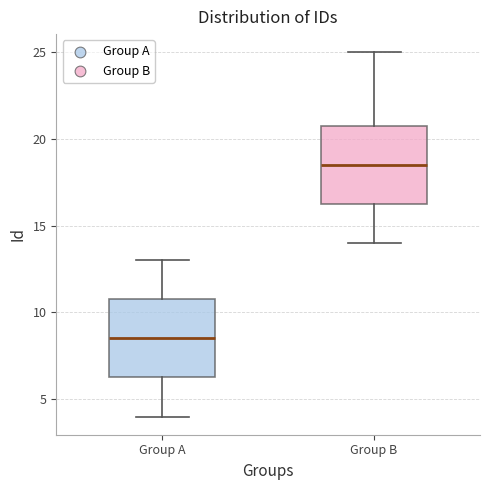

Which box has the highest median line?

Group B